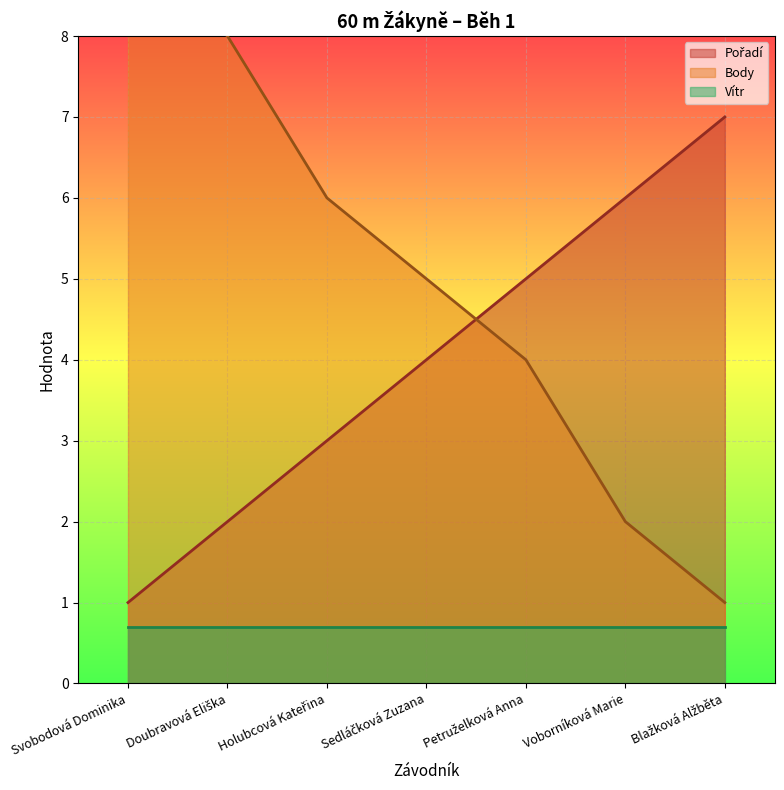

What value does the Body series have at Sedláčková Zuzana?

5